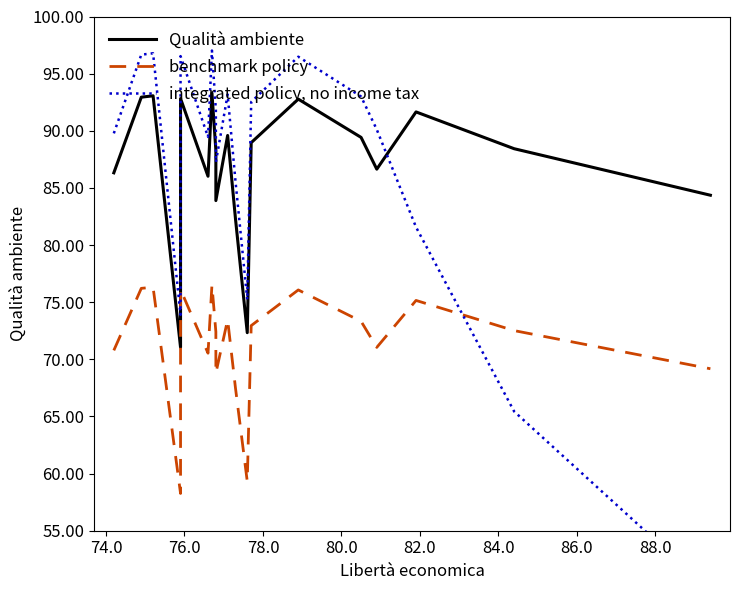

Count the number of categories in the chart.

20